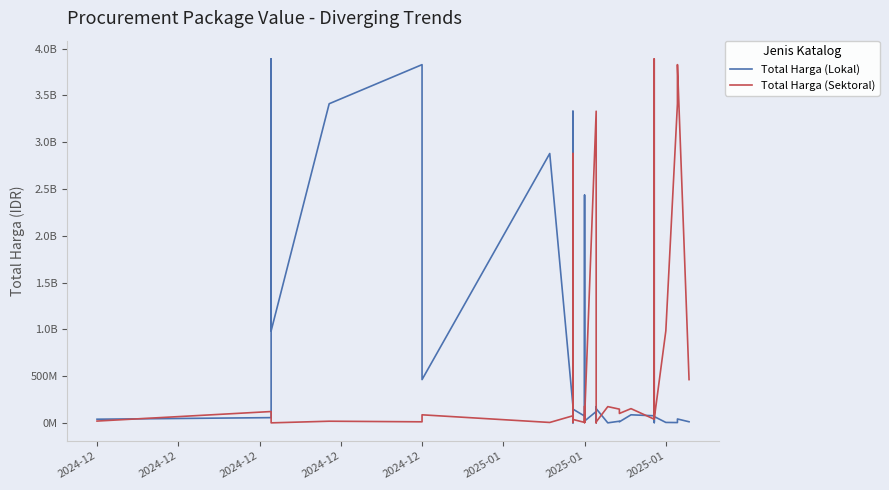

At how many categories does at least one series exceed 2600395290?

9